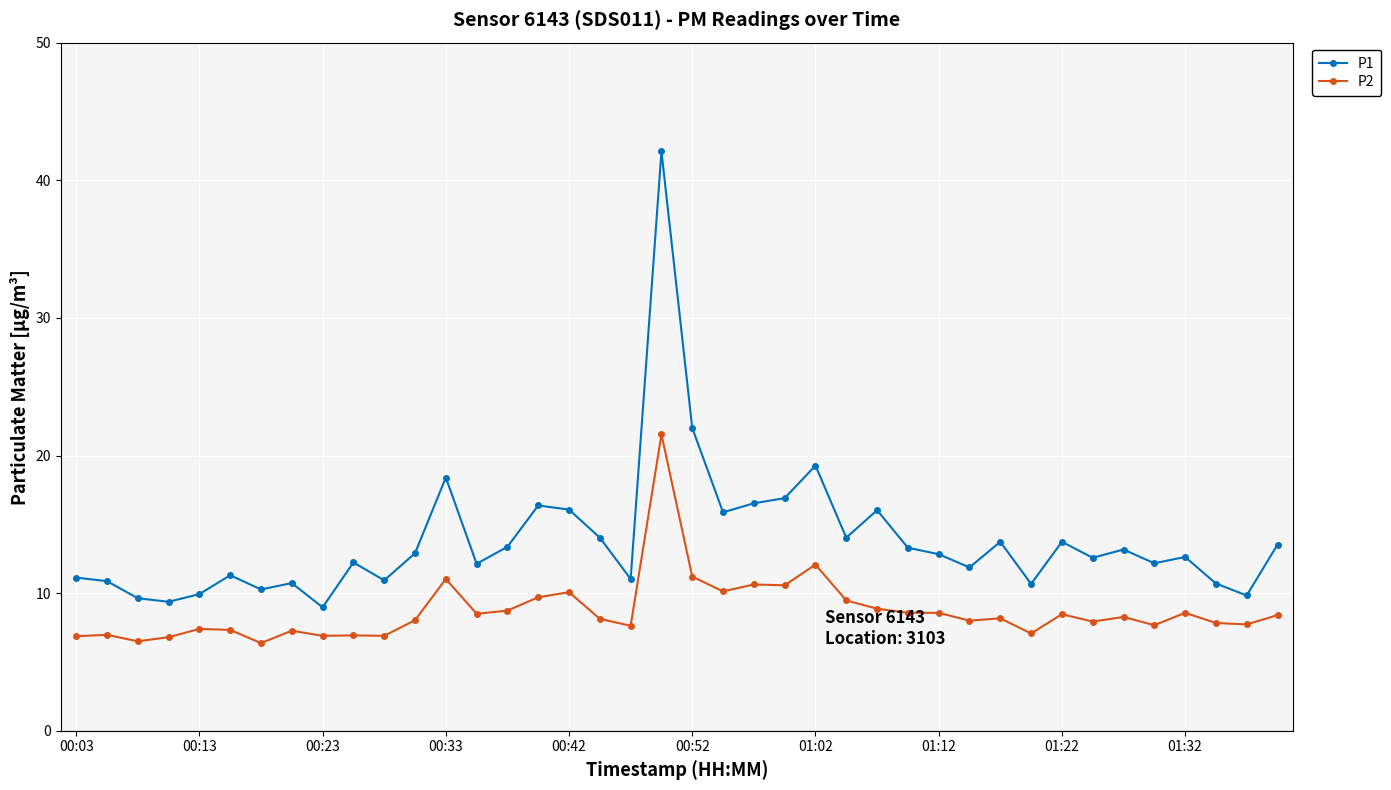

Which series has the largest total across all categories?

P1